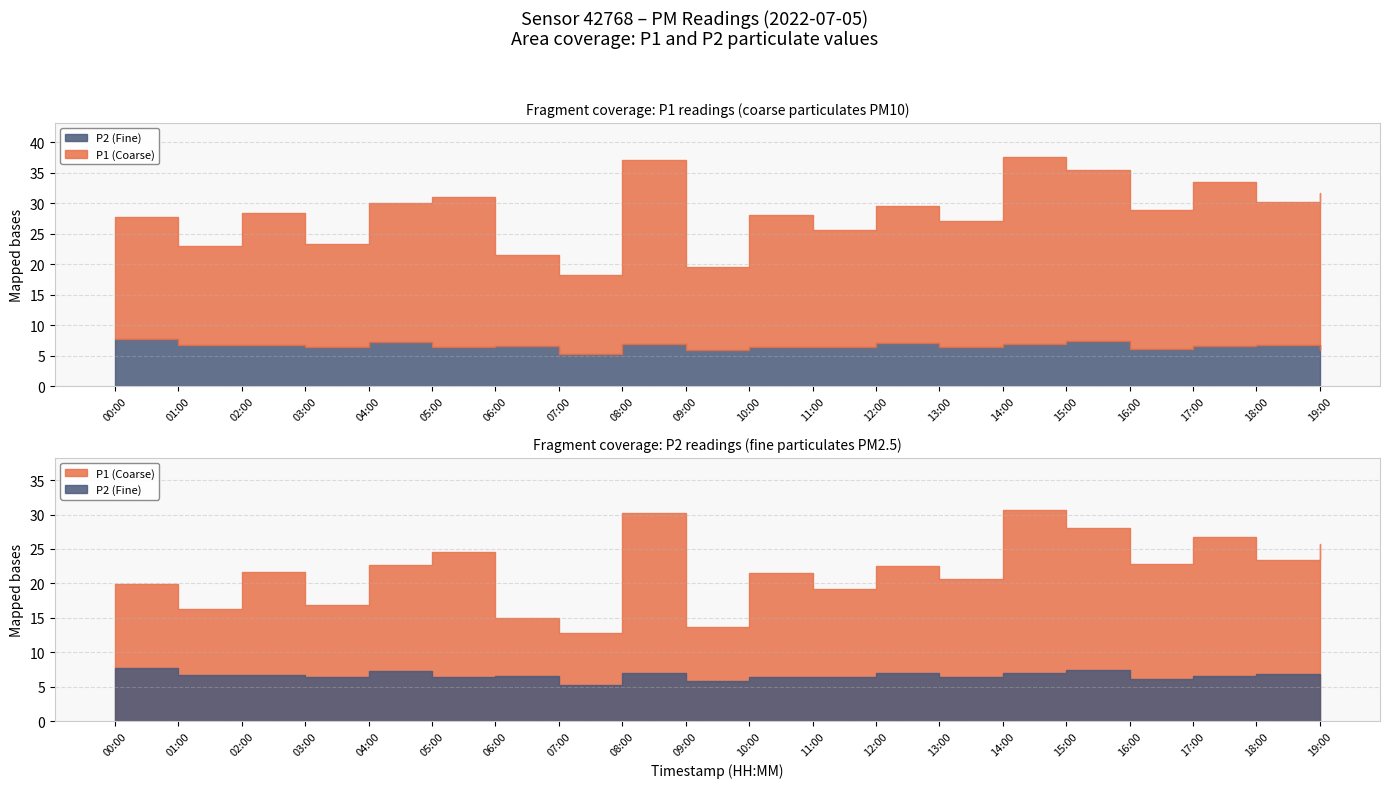

Reading right to left, what are all the values shown in this chart?

P1: 25.8	23.3	26.8	22.8	28.1	30.6	20.6	22.5	19.2	21.6	13.7	30.1	12.8	14.9	24.6	22.6	16.9	21.6	16.2	19.9
P2: 5.9	6.8	6.6	6.1	7.5	7.0	6.5	7.1	6.5	6.4	5.9	7.0	5.3	6.6	6.4	7.3	6.4	6.8	6.7	7.8